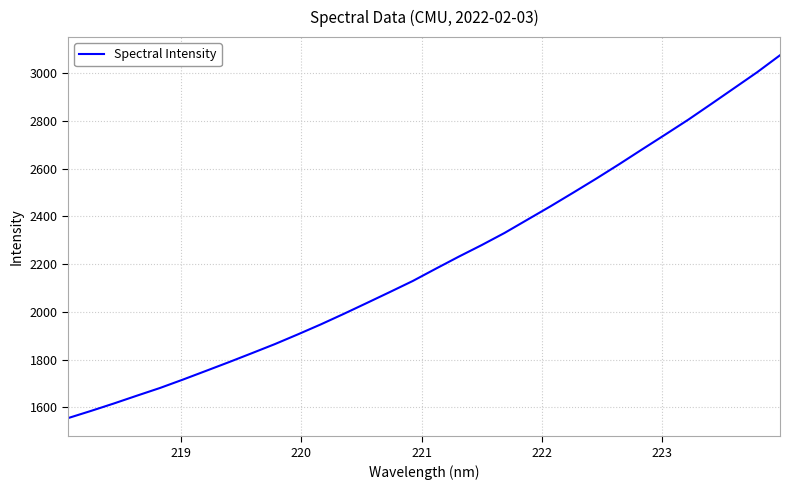

What is the greatest value displayed?

3075.3